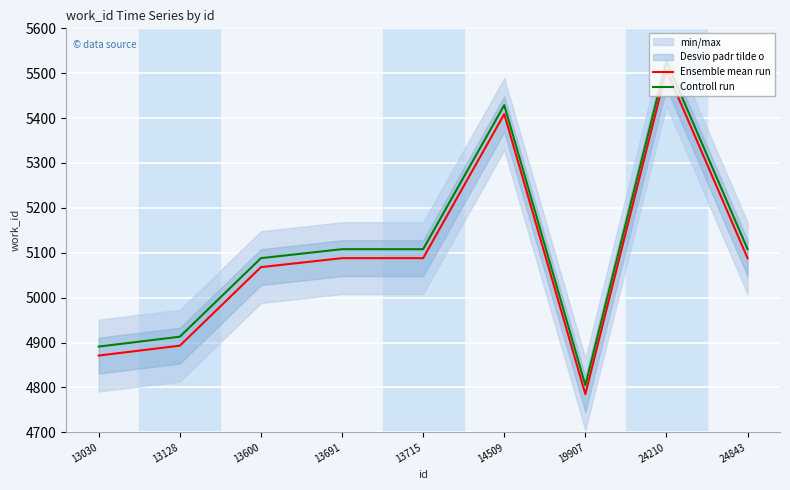

Between 13030 and 13128, which is larger?

13128